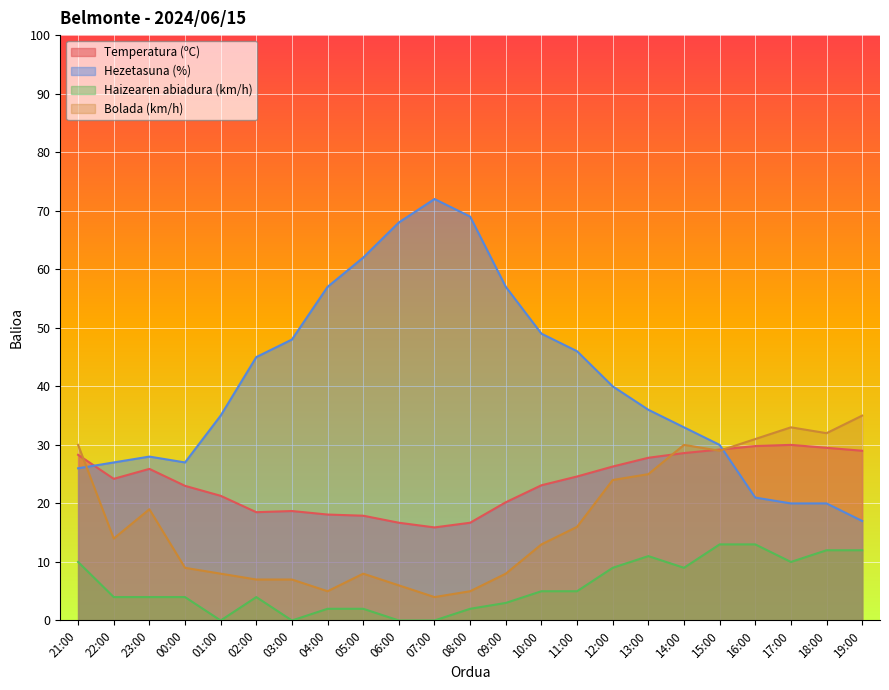

How many values in the Haizearen abiadura (km/h) series exceed 4?

11